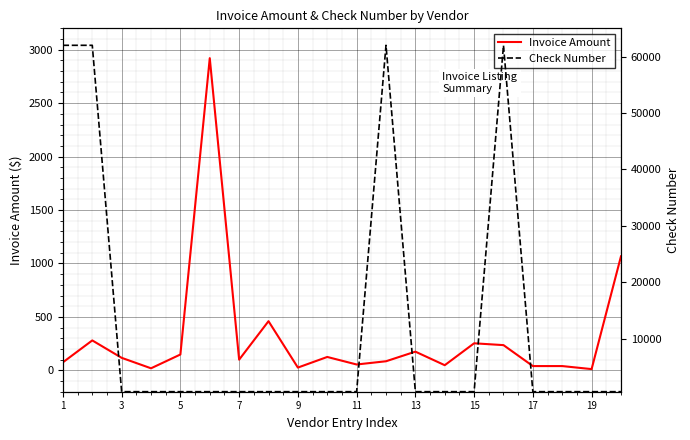

Which series has the largest total across all categories?

Check Number